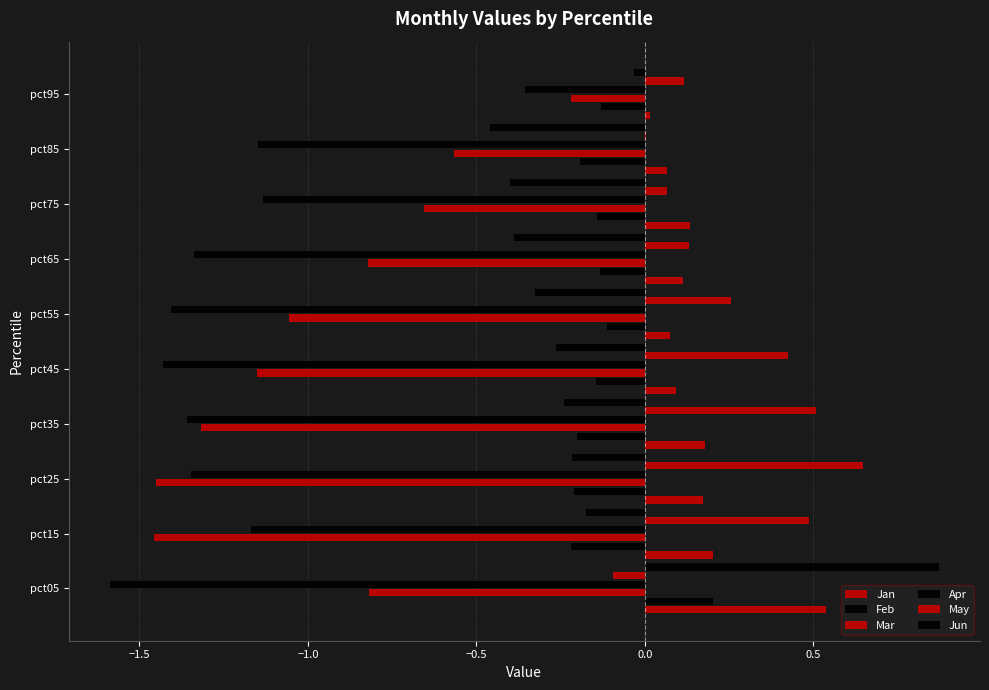

What are all the series names shown in the legend?

Jan, Feb, Mar, Apr, May, Jun